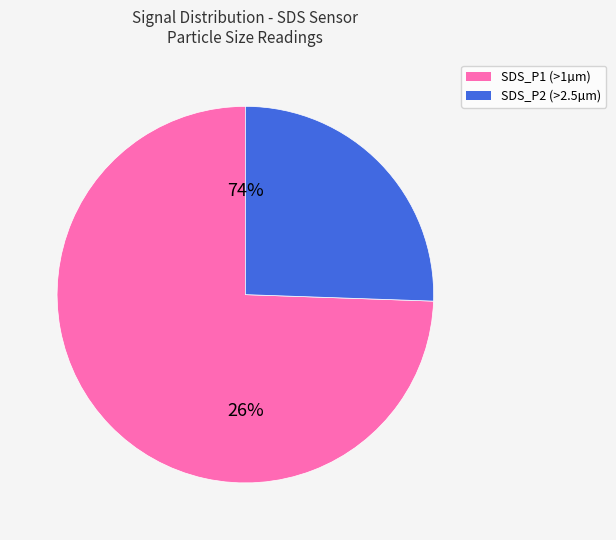

What is the majority slice?

SDS_P1